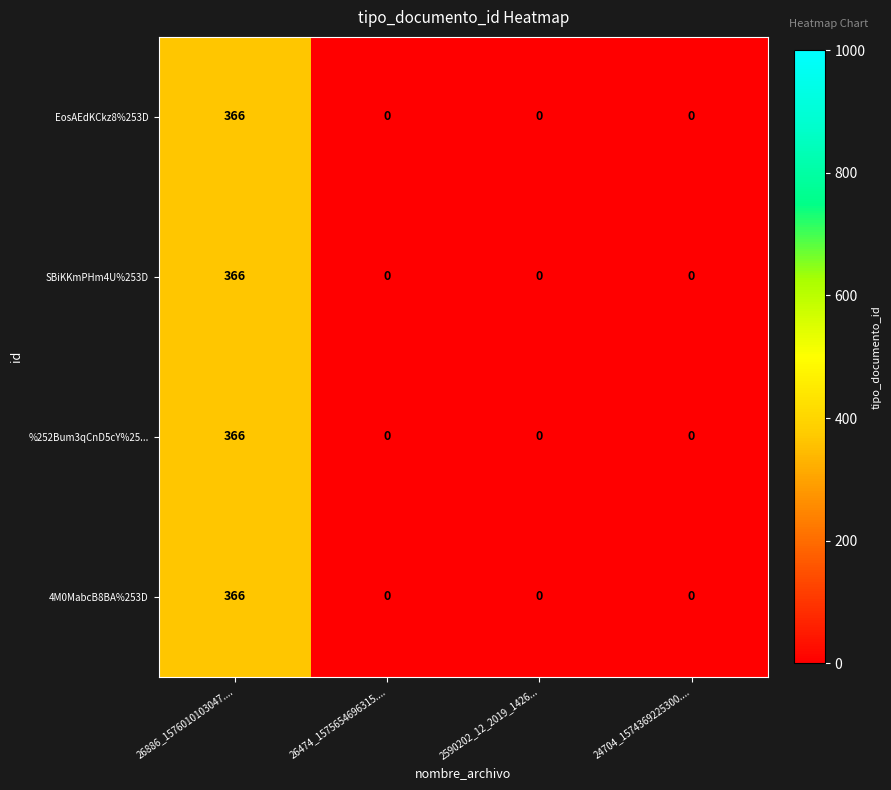

Count the 4M0MabcB8BA%253D values in the range 0 to 366.

4